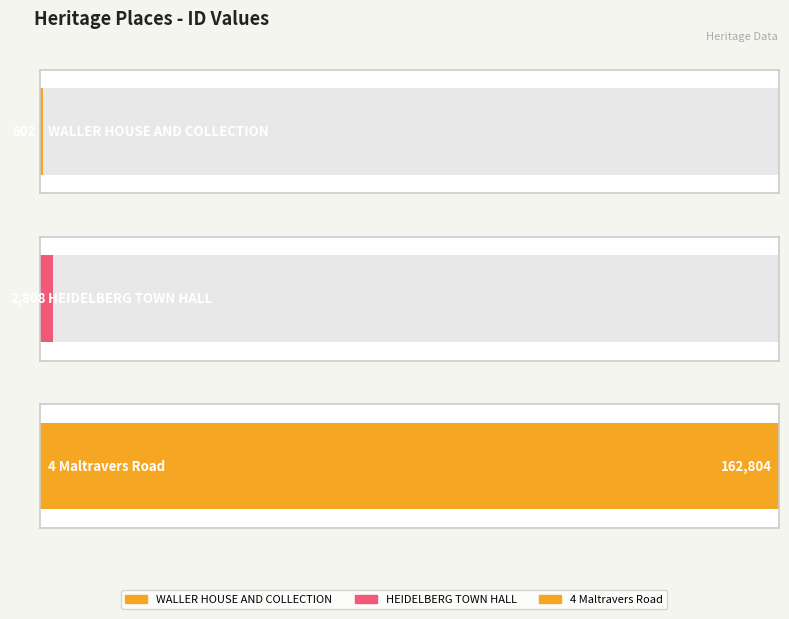

Reading right to left, list all the values displayed in this chart.

162804	2808	602